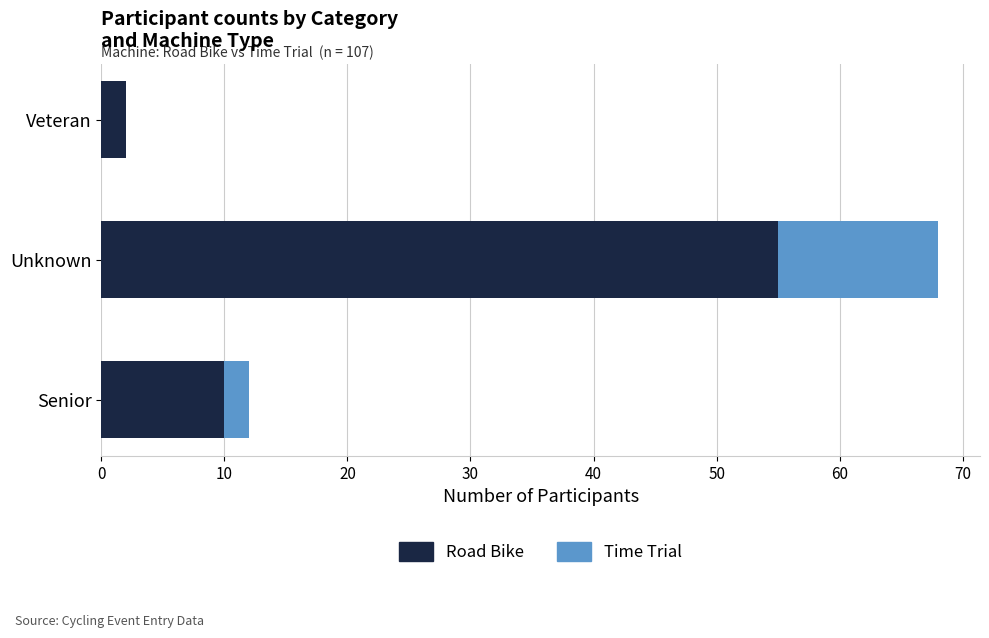

True or false: Road Bike has a value of 10 at Senior.

True